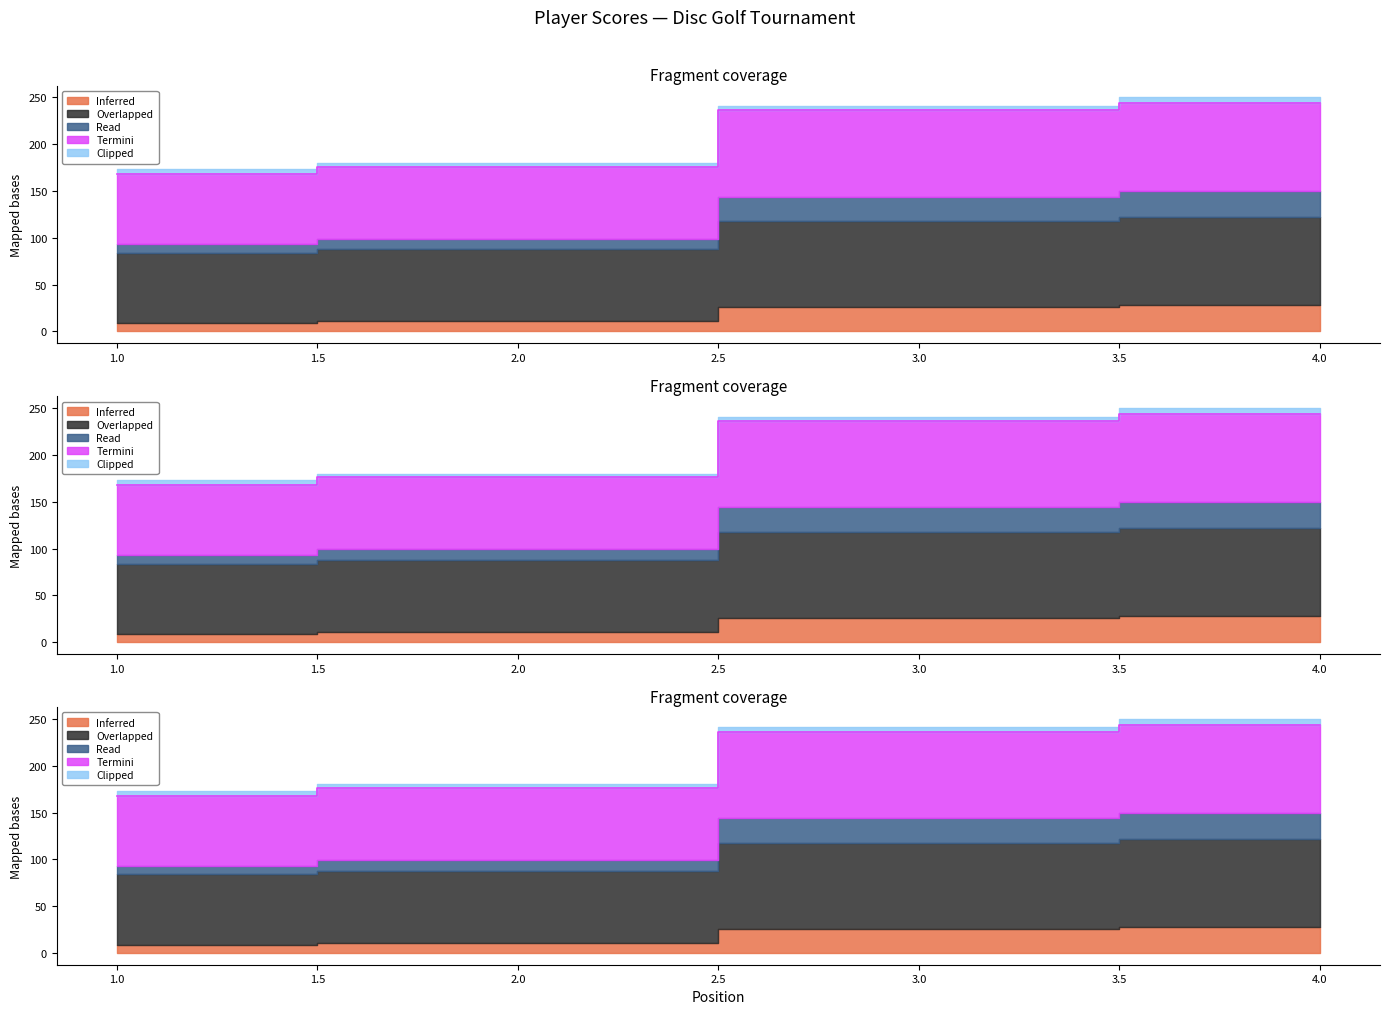

True or false: event_total_score has a value of 168 at 1.

True